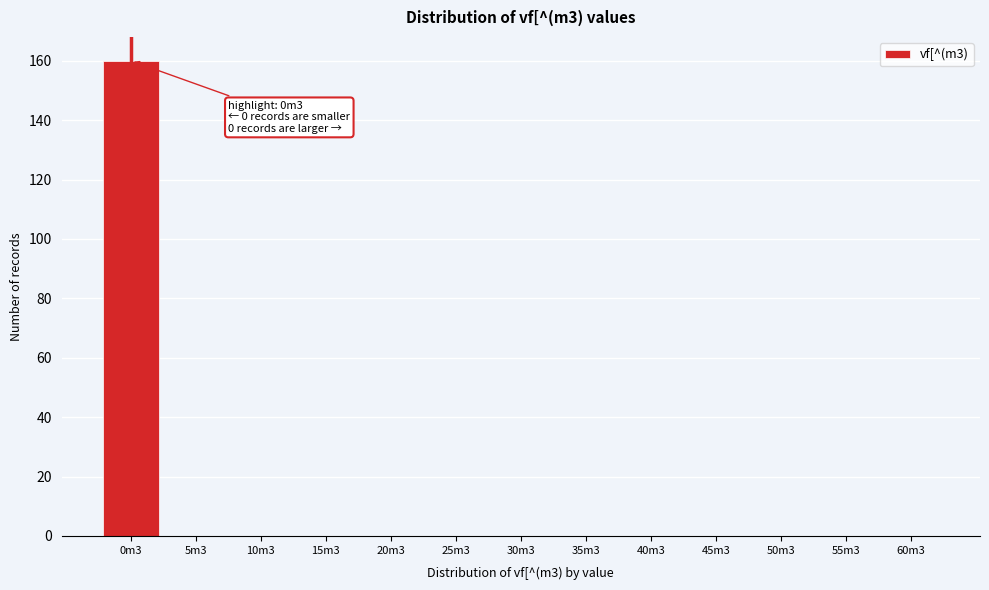

Reading left to right, what are all the values shown in this chart?

0m3=160	5m3=0	10m3=0	15m3=0	20m3=0	25m3=0	30m3=0	35m3=0	40m3=0	45m3=0	50m3=0	55m3=0	60m3=0